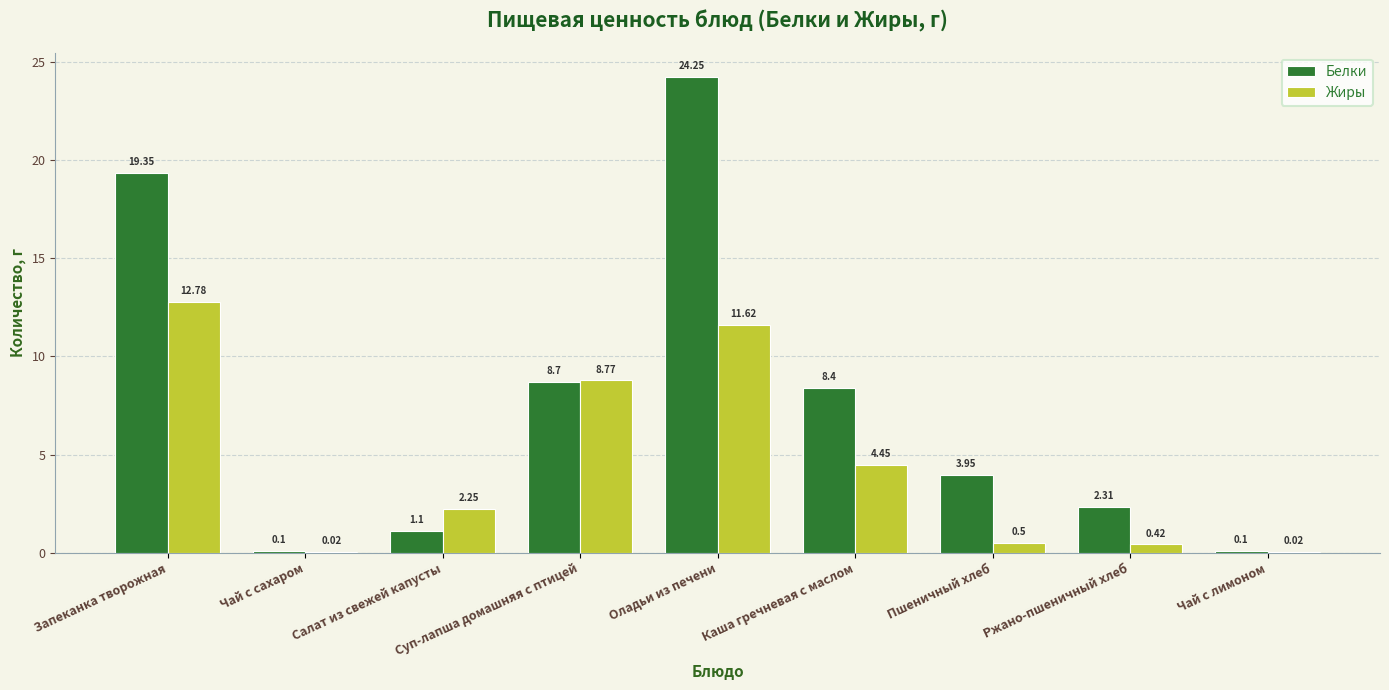

How many data points does each series have?

9